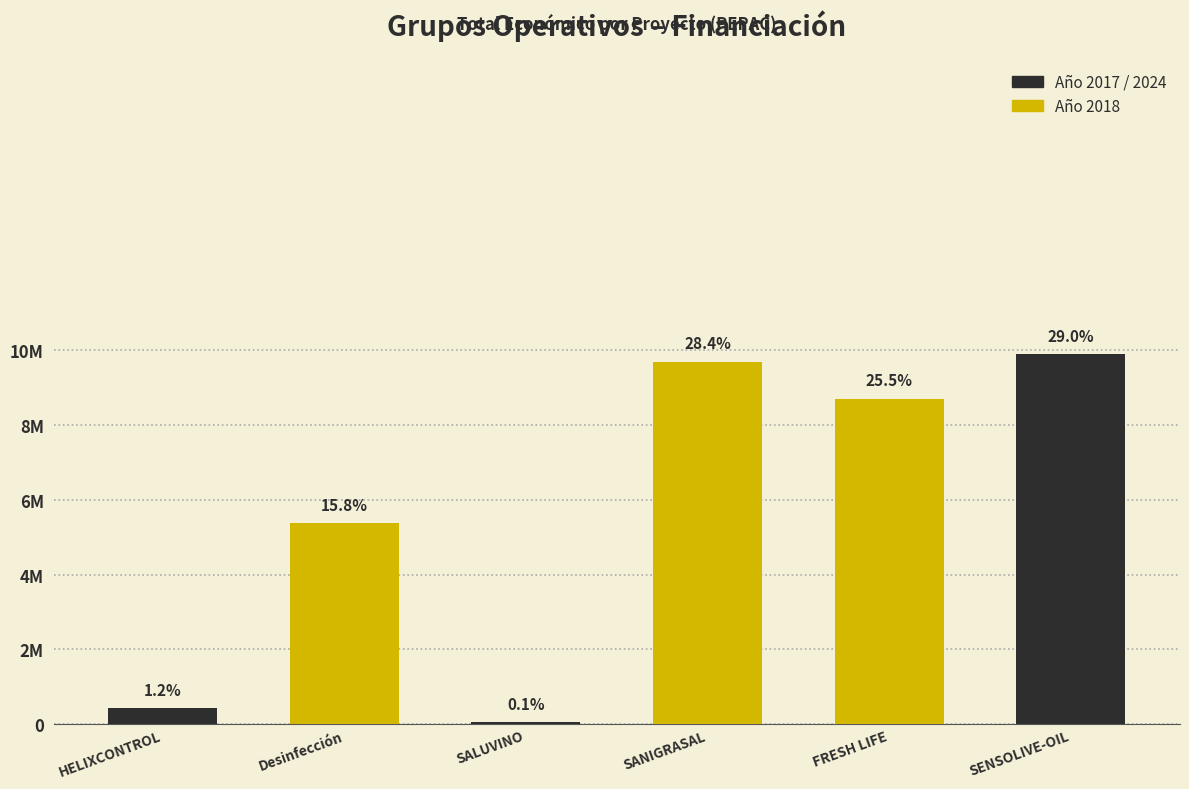

What is the approximate value at SENSOLIVE-OIL?

9900193